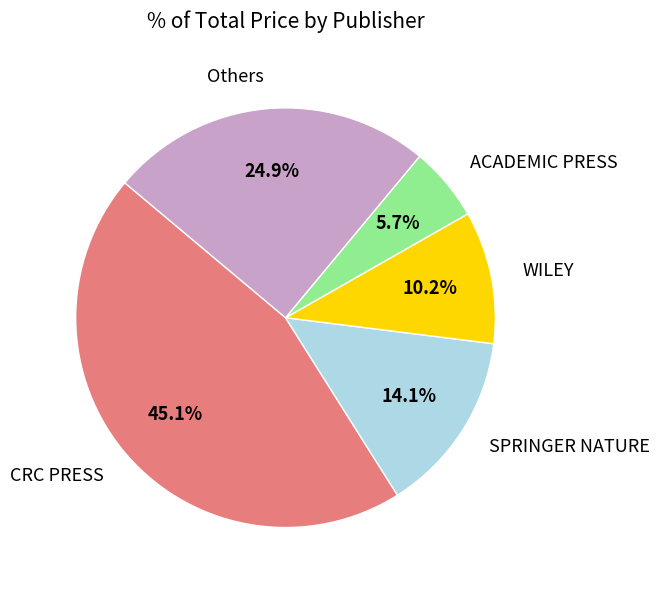

The CRC PRESS slice represents 11% of the pie. True or false?

False